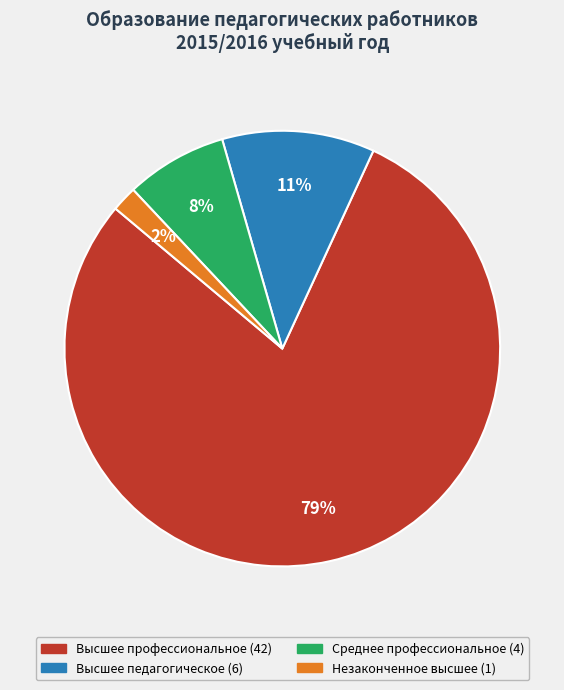

To the nearest percent, what is the average slice percentage?

25%